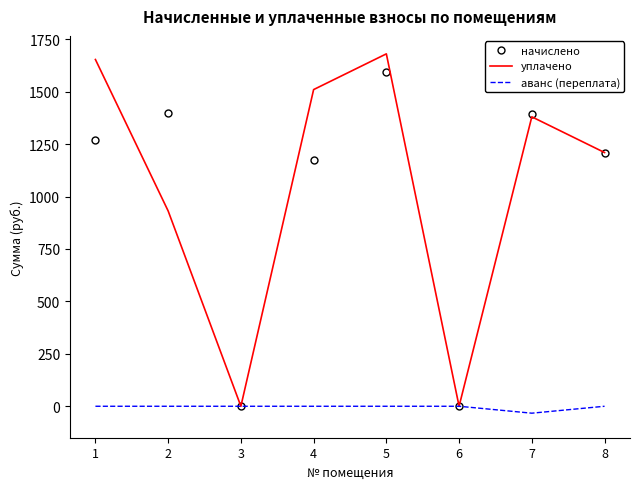

What is the smallest value displayed?

-33.0